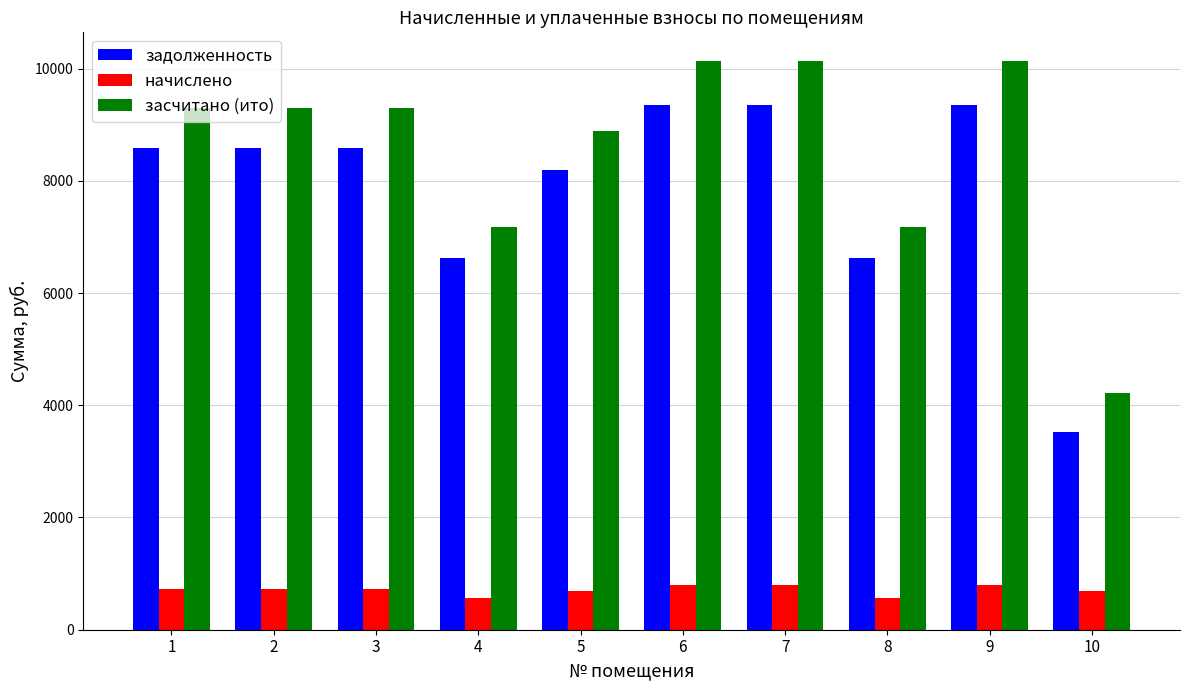

At how many categories does at least one series exceed 2180?

10